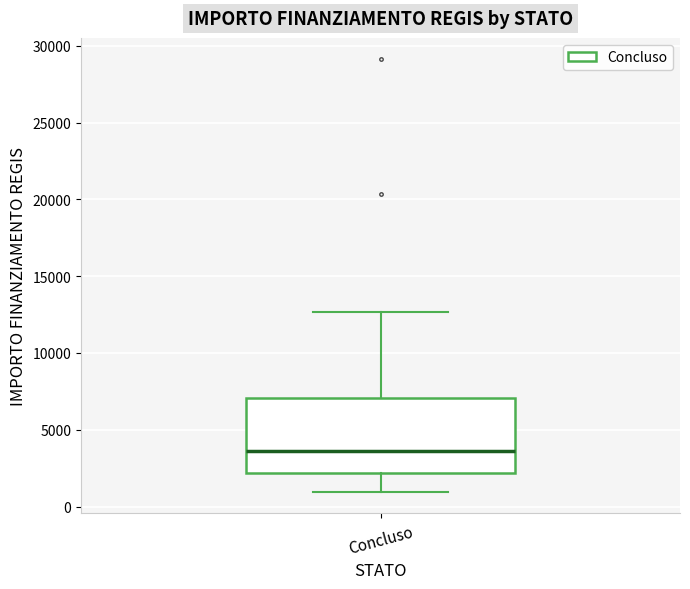

Read this box plot against the y-axis: the position of the median line, the range covered by the box, and the ends of both whiskers. The values are not printed on the chart, so give them approximately, as read against the axis.

median 3500, box 2000 to 7000, whiskers 1000 to 12500